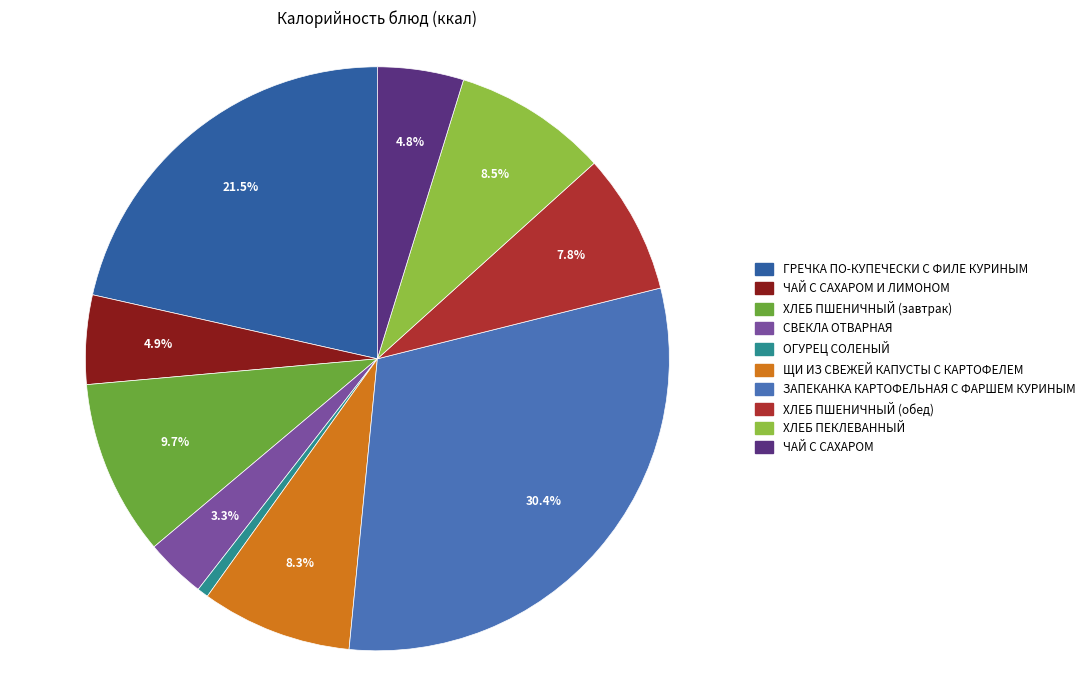

What is the largest slice in the pie chart?

ЗАПЕКАНКА КАРТОФЕЛЬНАЯ С ФАРШЕМ КУРИНЫМ